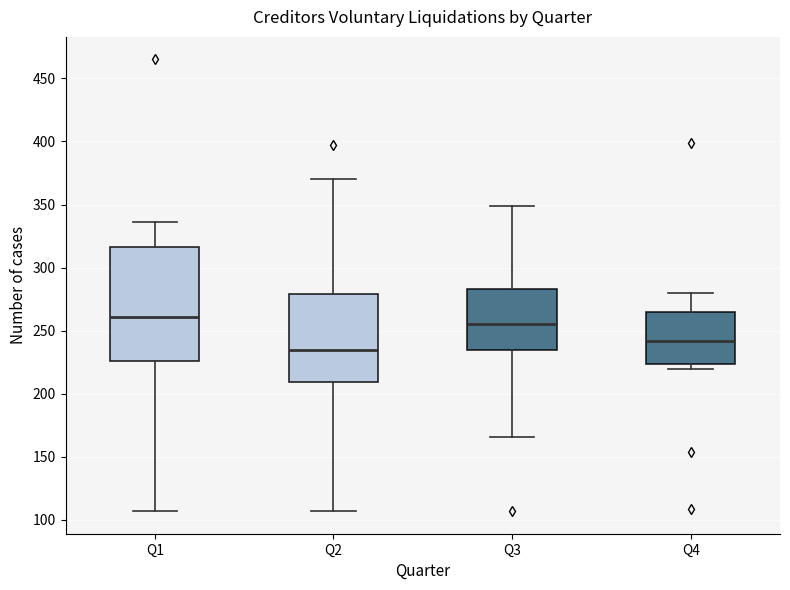

Where does the upper whisker of the box for Q4 end on the y-axis? The values are not printed on the chart, so give them approximately, as read against the axis.

280